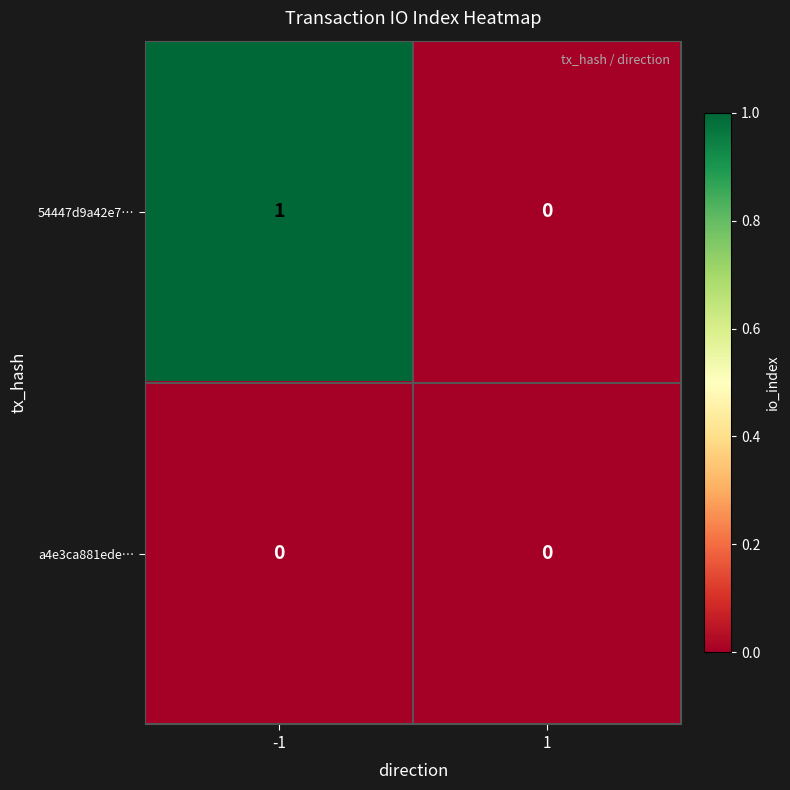

Which series has the largest total across all categories?

54447d9a42e7…